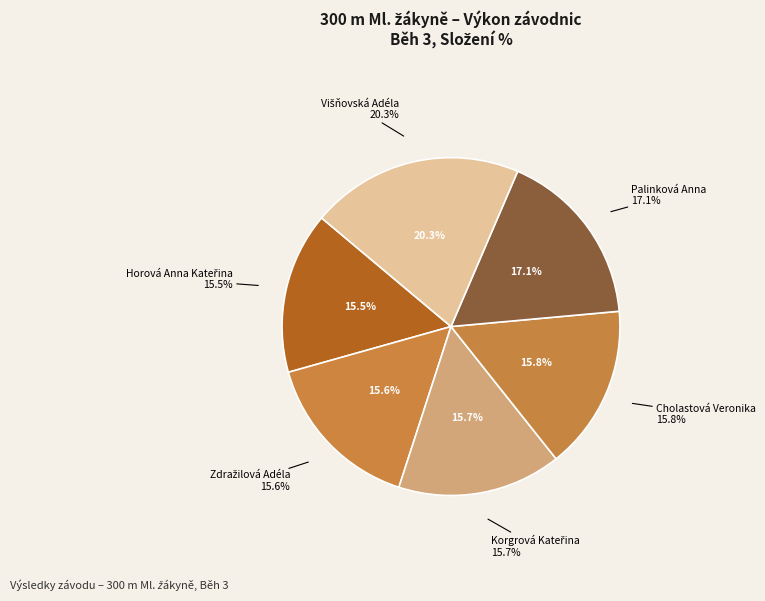

Which slice is the smallest?

Horová Anna Kateřina